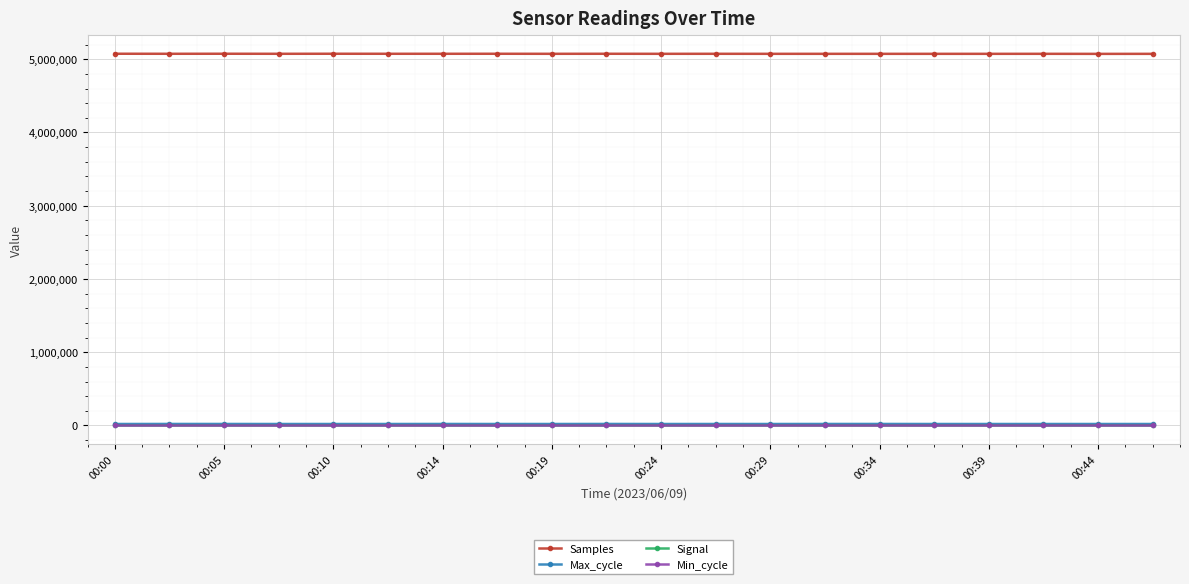

Which series has the largest range (max minus min)?

Samples